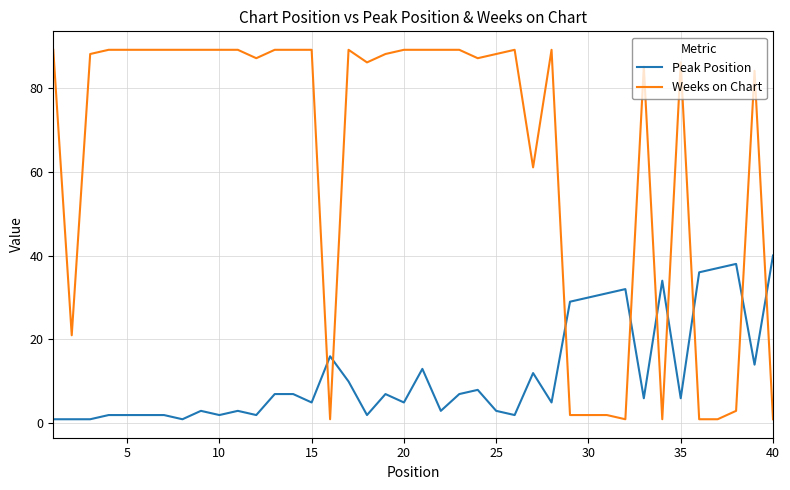

What is the highest value of the Peak Position series?

40